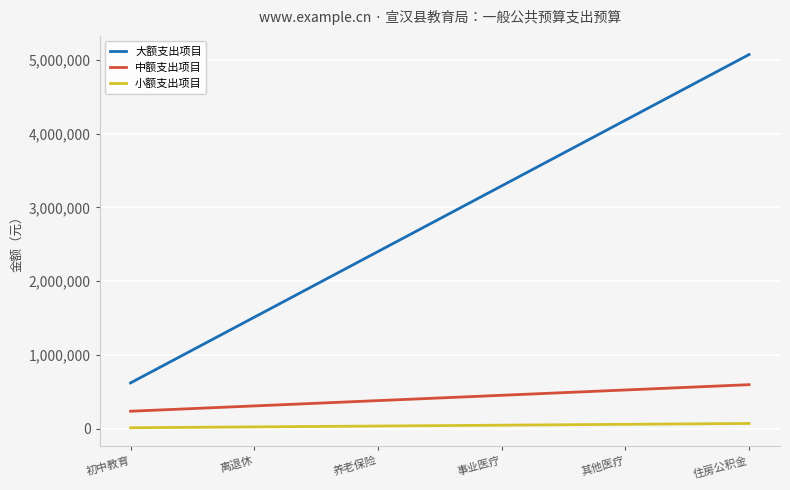

How many values in the 小额支出项目 series are below 45700?

3